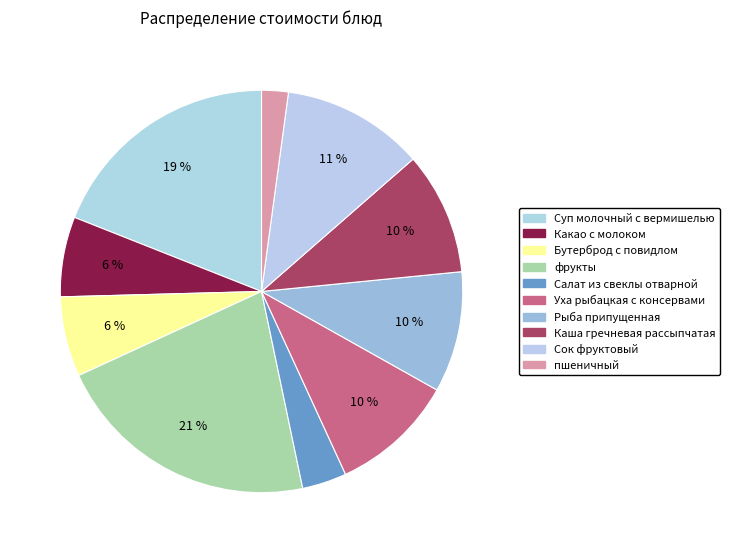

How many slices are in this pie chart?

10